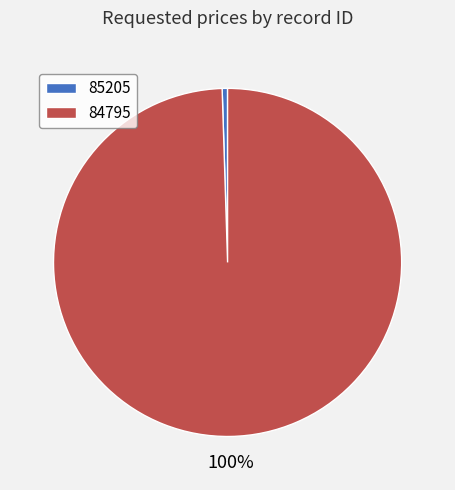

Is the sum of 85205 and 84795 greater than half?

Yes